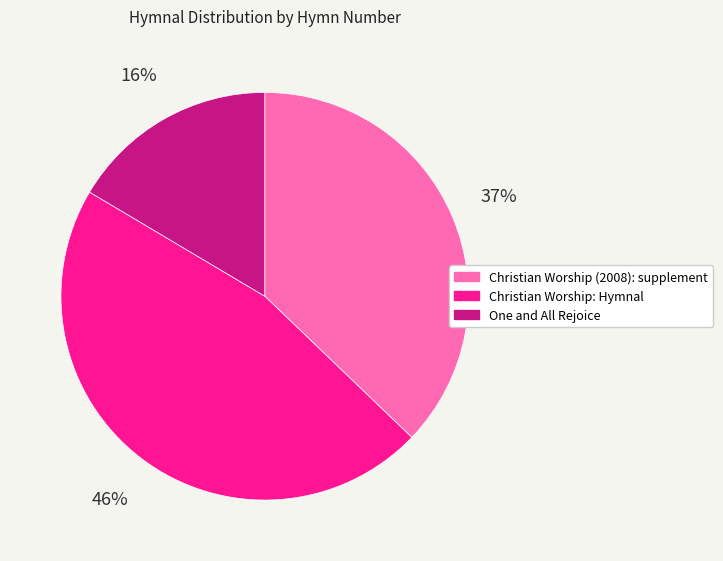

Combined, do Christian Worship: Hymnal and Christian Worship (2008): supplement account for over 50%?

Yes